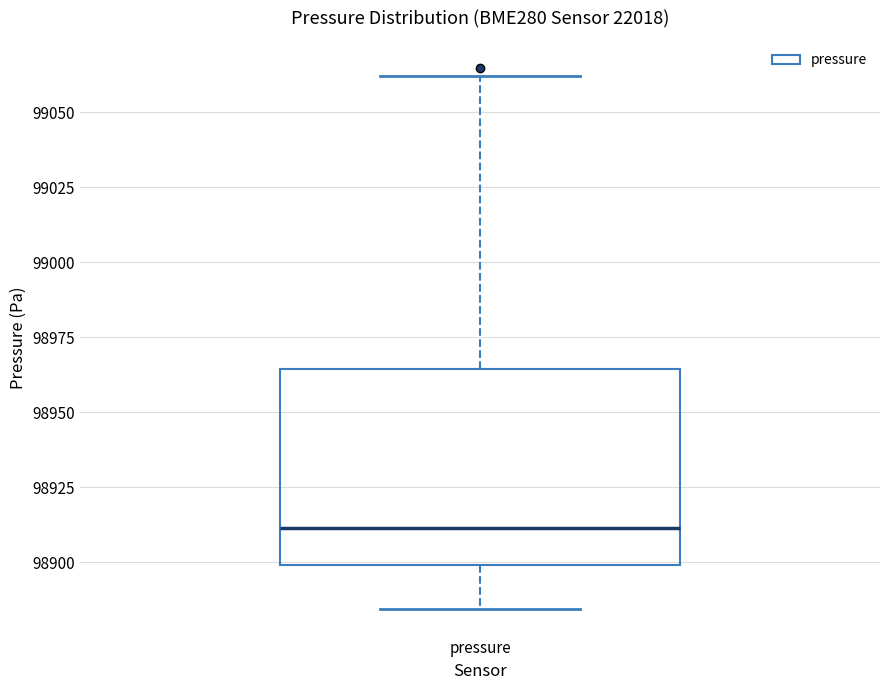

Read this box plot against the y-axis: the position of the median line, the range covered by the box, and the ends of both whiskers. The values are not printed on the chart, so give them approximately, as read against the axis.

median 98910, box 98900 to 98965, whiskers 98885 to 99060